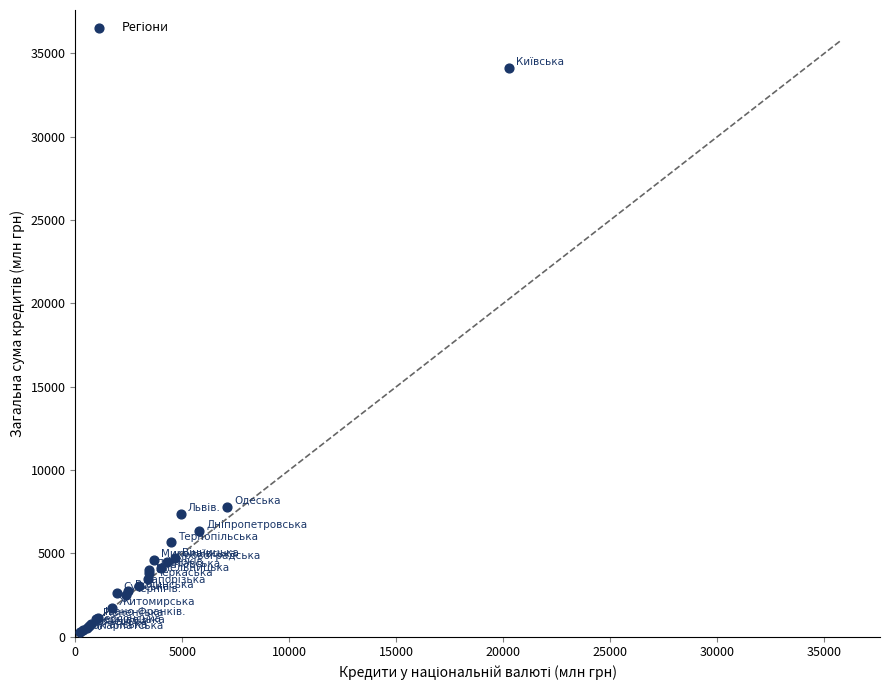

What Y value in the scatter plot is closest to 17193?

7811.1